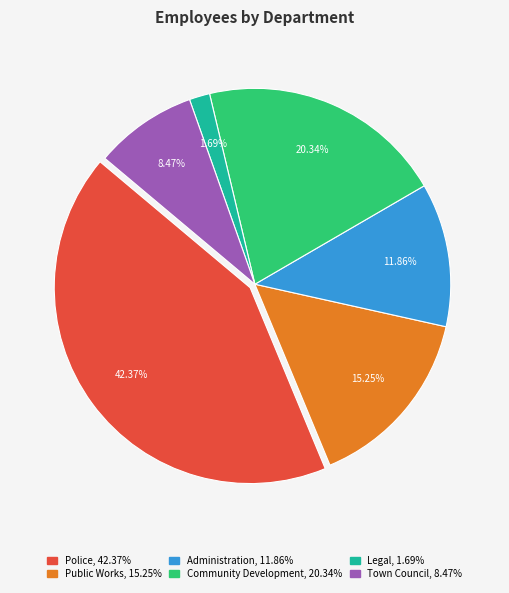

What portion of the pie excludes Town Council?

91.5%